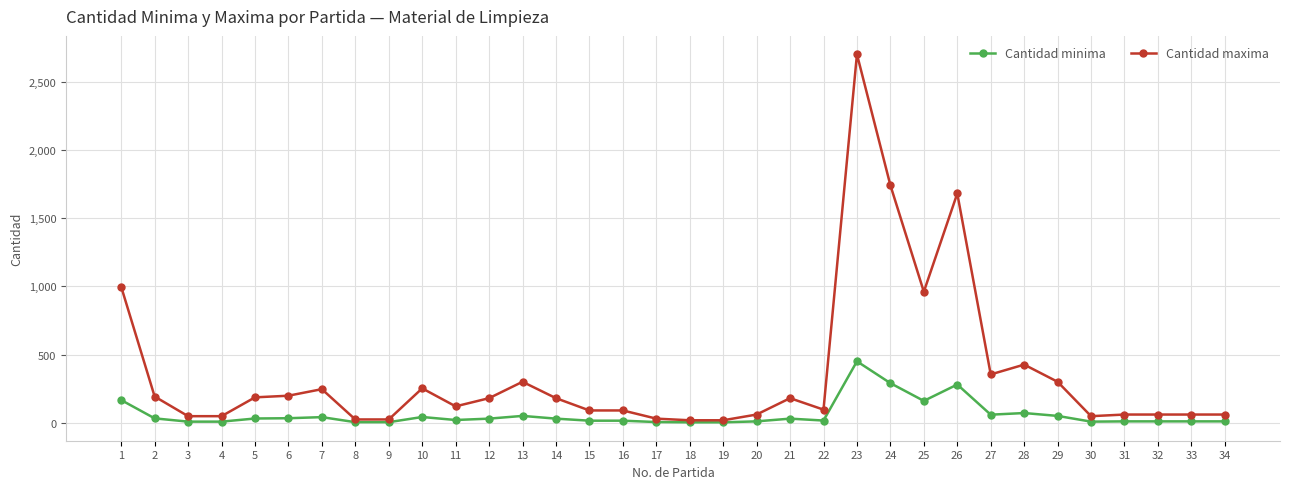

Between 5 and 30, which series saw the biggest shift?

Cantidad maxima